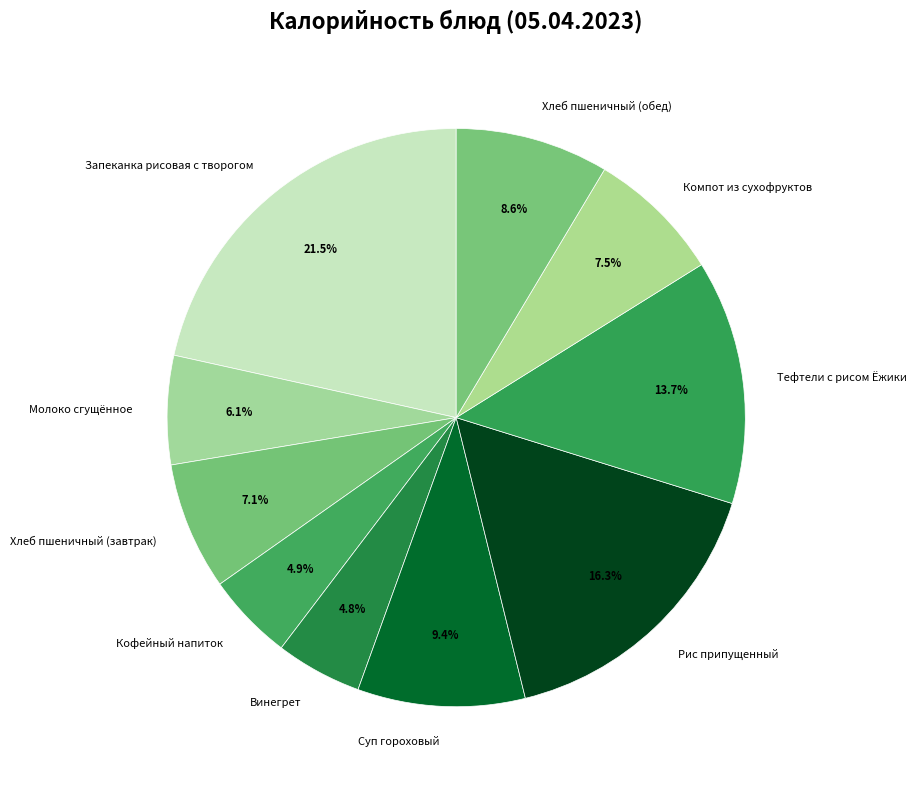

True or false: Кофейный напиток accounts for 16% of the total.

False